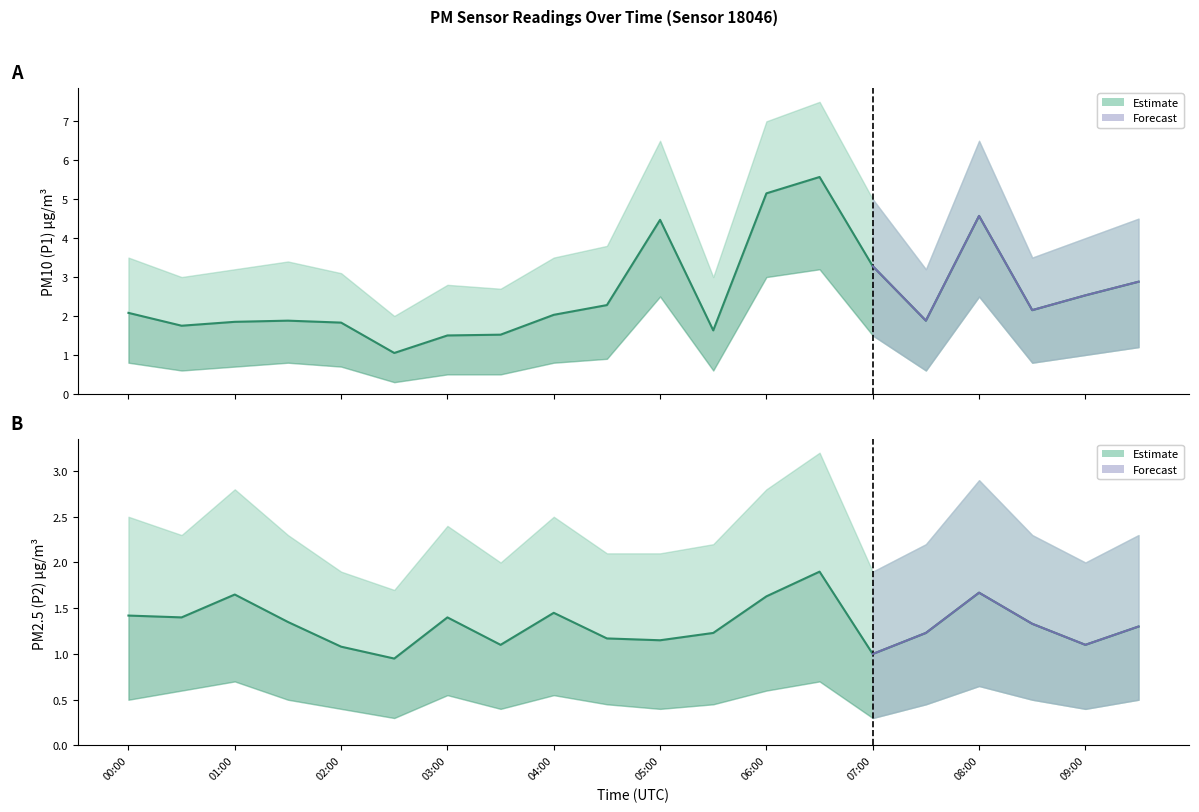

What position from the right is 06:00?

8